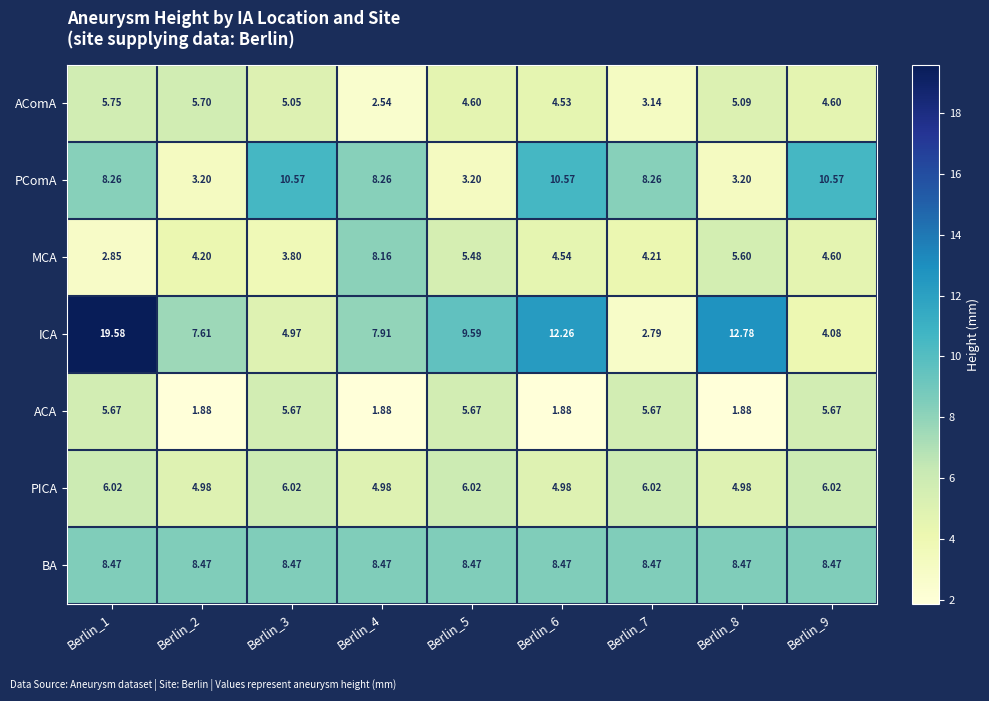

Which series has the largest range (max minus min)?

ICA